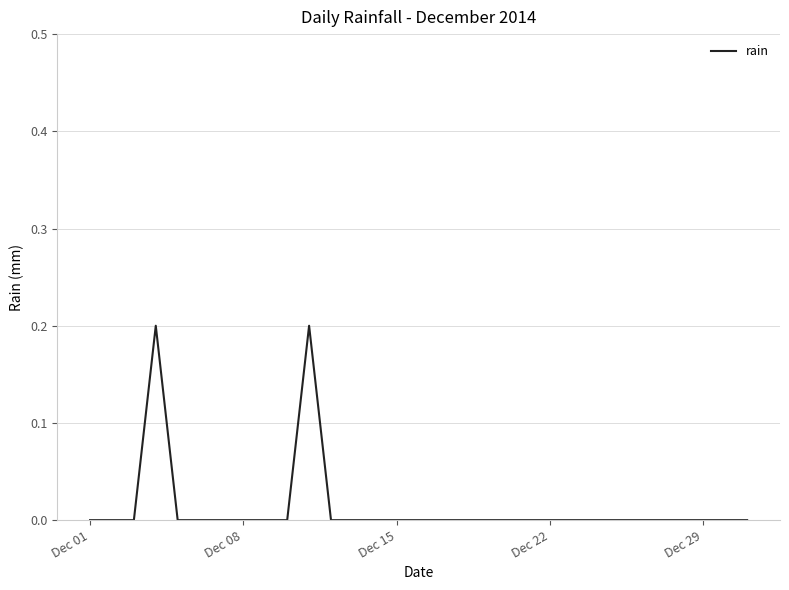

Is this an area chart (filled region under the line)?

No